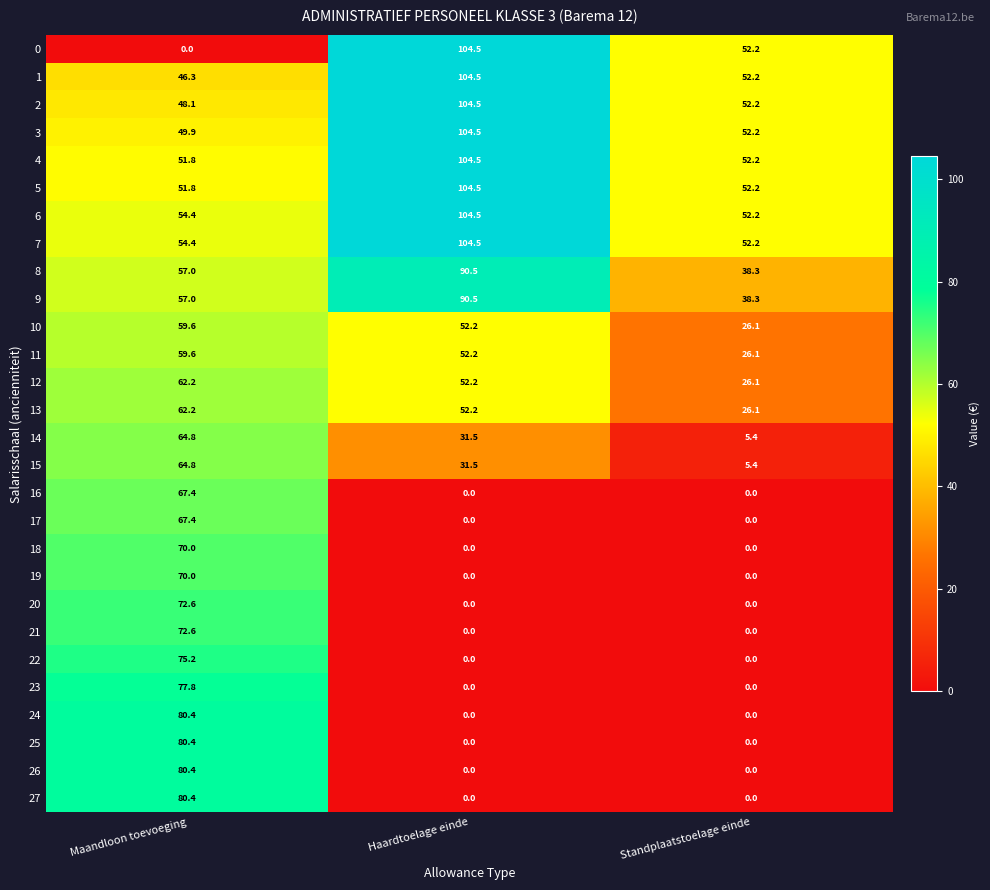

Rank the categories by 14 value from lowest to highest.

Standplaatstoelage einde, Haardtoelage einde, Maandloon toevoeging